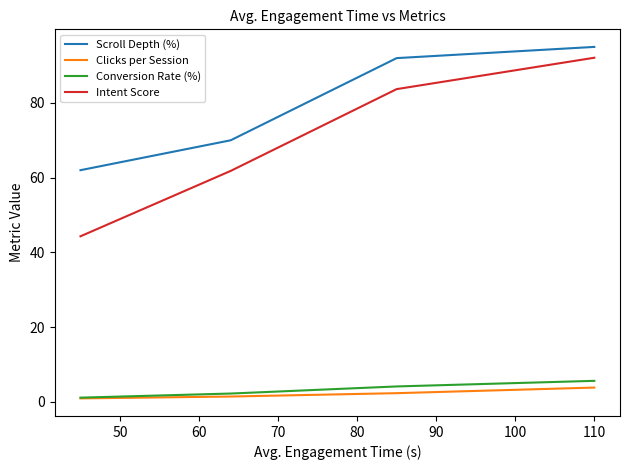

True or false: Scroll Depth (%) has more than 2 points higher than both neighbors.

False